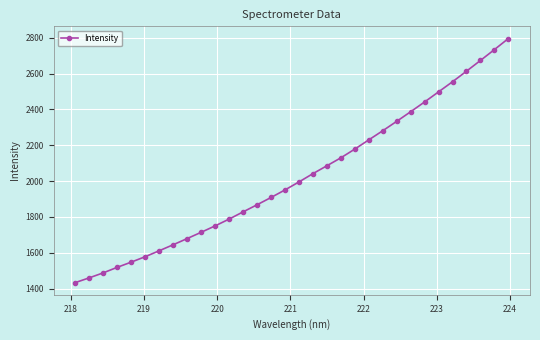

What is the maximum value shown in the chart?

2795.8